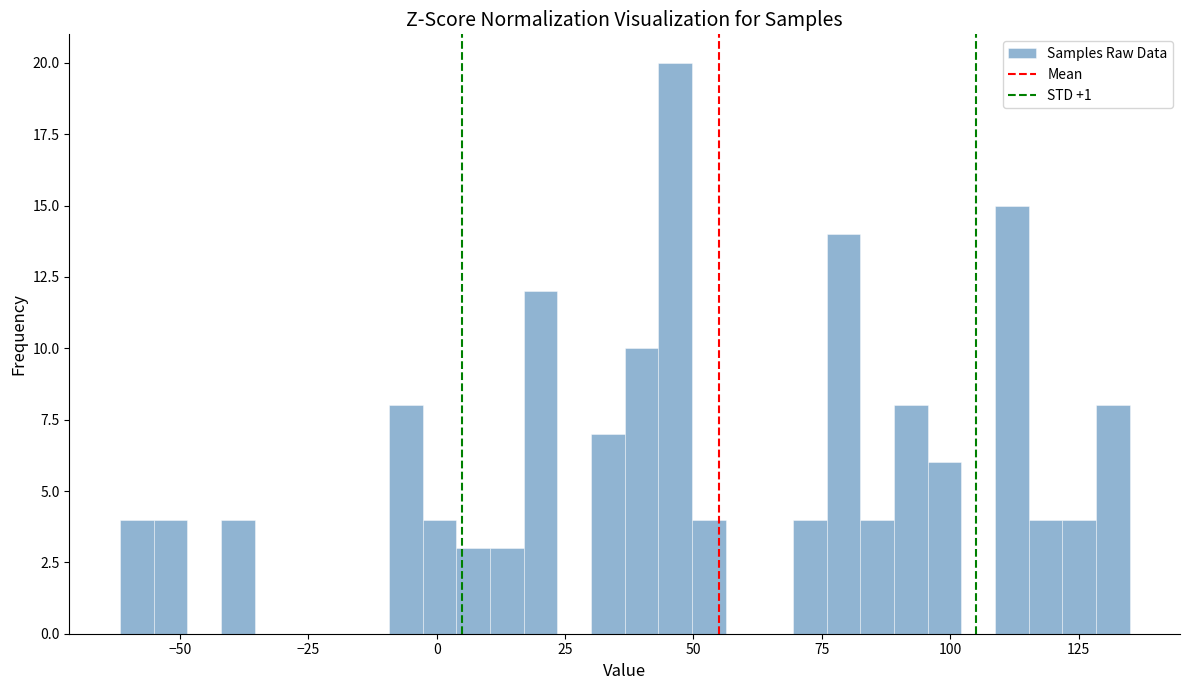

Around what value on the x-axis is the tallest bar? Give the approximate position of its centre, as read against the axis.

45